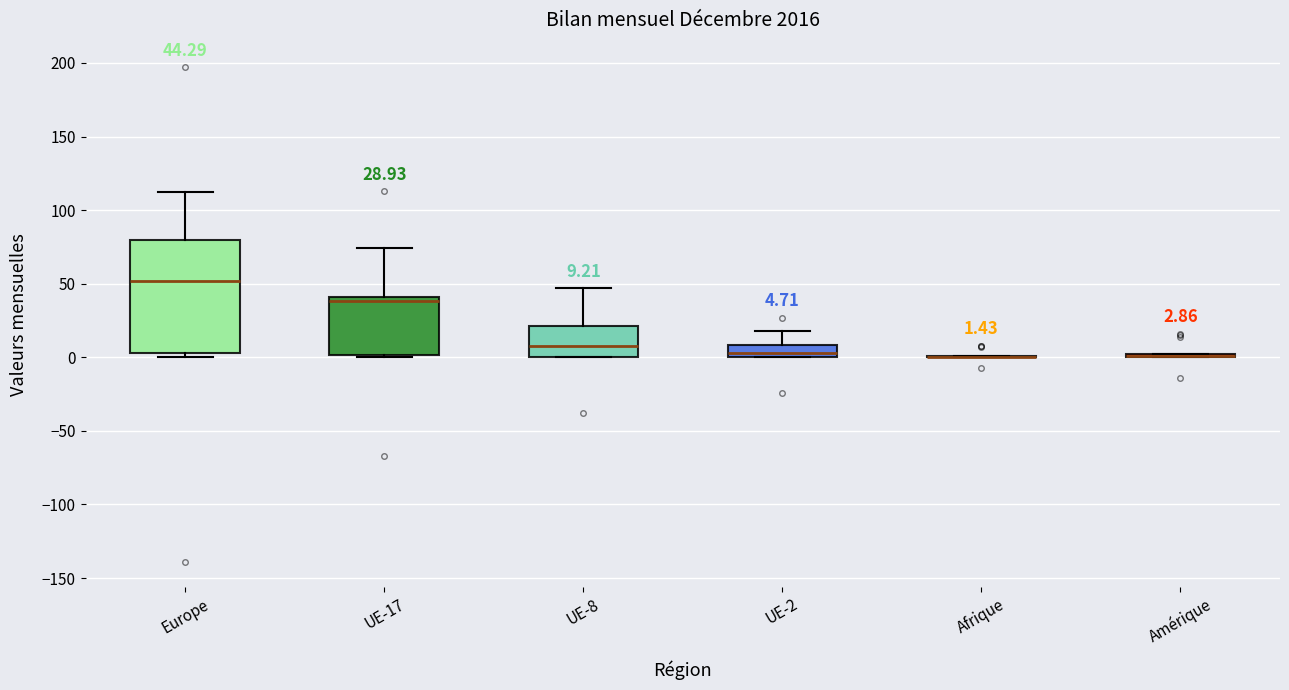

Which box is the tallest, from its lower edge to its upper edge?

Europe